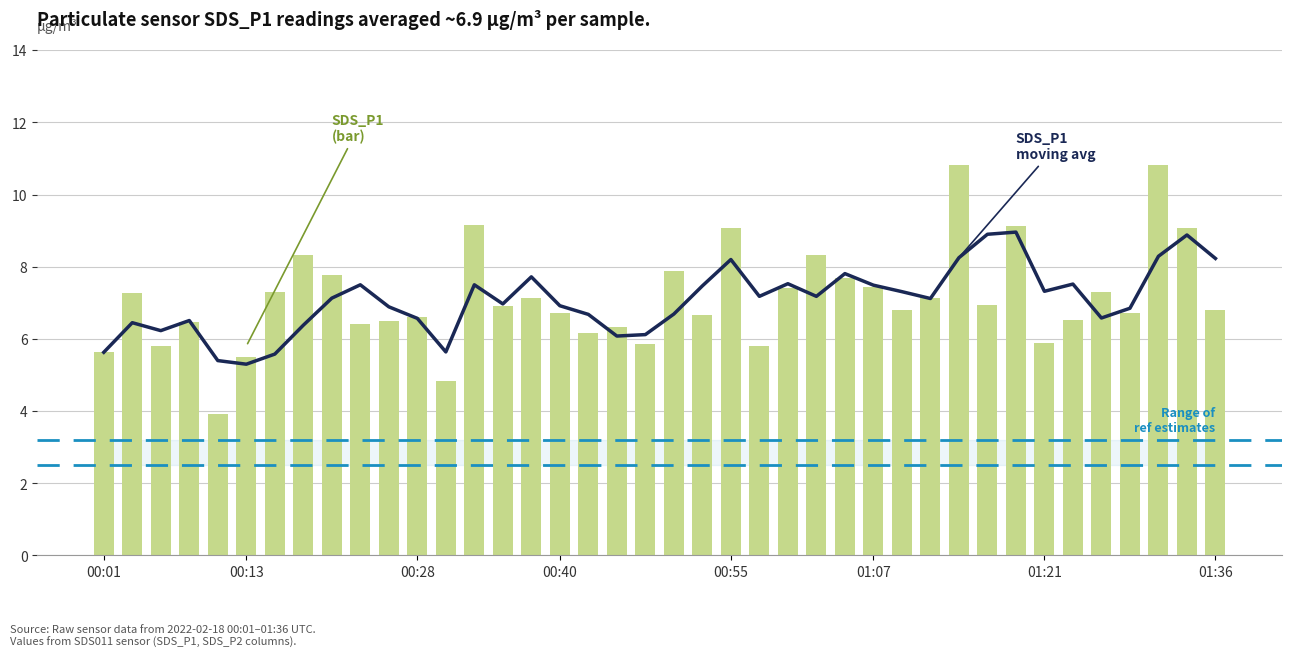

Reading right to left, list all the values displayed in this chart.

SDS_P1: 01:36=6.8	01:34=9.1	01:31=10.8	01:29=6.7	01:26=7.3	01:24=6.5	01:21=5.9	01:19=9.1	01:16=6.9	01:14=10.8	01:12=7.1	01:09=6.8	01:07=7.4	01:04=7.7	01:02=8.3	00:59=7.4	00:57=5.8	00:55=9.1	00:52=6.7	00:50=7.9	00:47=5.9	00:45=6.3	00:42=6.2	00:40=6.7	00:37=7.1	00:35=6.9	00:32=9.2	00:30=4.8	00:28=6.6	00:25=6.5	00:23=6.4	00:20=7.8	00:18=8.3	00:15=7.3	00:13=5.5	00:10=3.9	00:08=6.5	00:05=5.8	00:03=7.3	00:01=5.6
SDS_P1_MA: 01:36=8.2	01:34=8.9	01:31=8.3	01:29=6.8	01:26=6.6	01:24=7.5	01:21=7.3	01:19=9.0	01:16=8.9	01:14=8.2	01:12=7.1	01:09=7.3	01:07=7.5	01:04=7.8	01:02=7.2	00:59=7.5	00:57=7.2	00:55=8.2	00:52=7.5	00:50=6.7	00:47=6.1	00:45=6.1	00:42=6.7	00:40=6.9	00:37=7.7	00:35=7.0	00:32=7.5	00:30=5.6	00:28=6.6	00:25=6.9	00:23=7.5	00:20=7.1	00:18=6.4	00:15=5.6	00:13=5.3	00:10=5.4	00:08=6.5	00:05=6.2	00:03=6.5	00:01=5.6